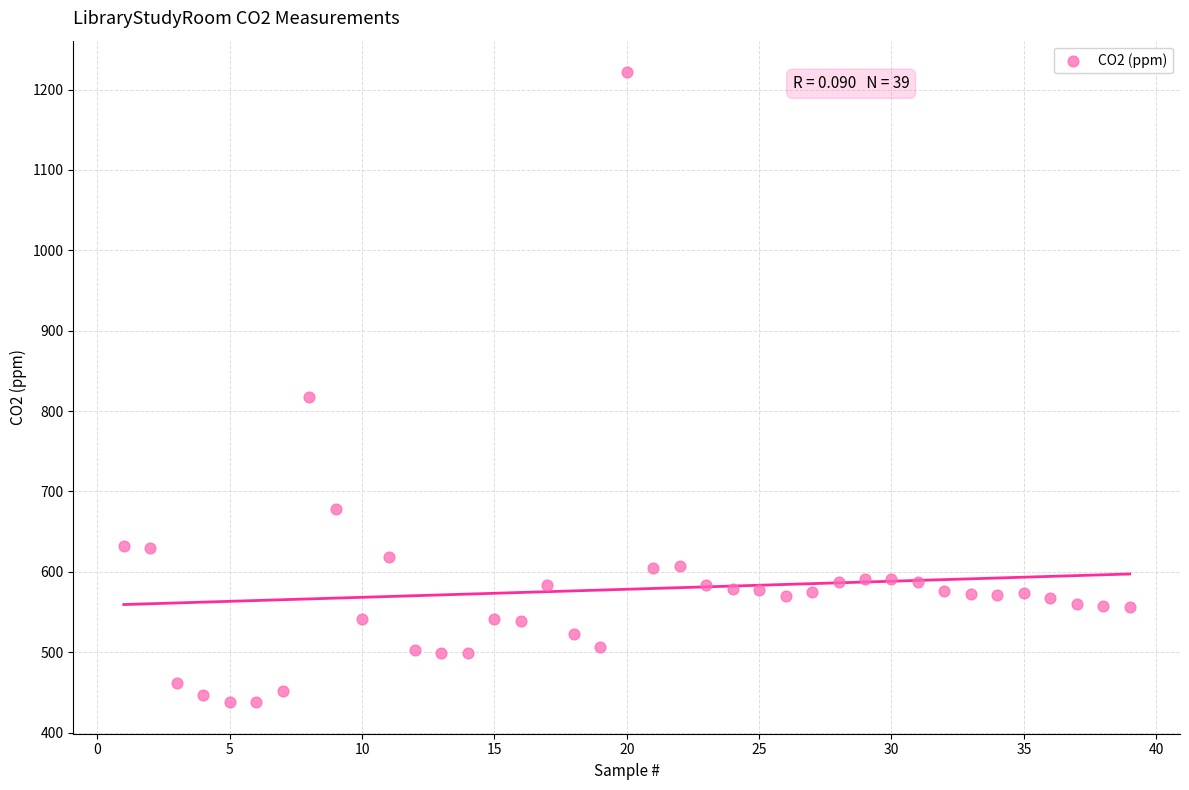

What is the range of X values (max minus min)?

38.0